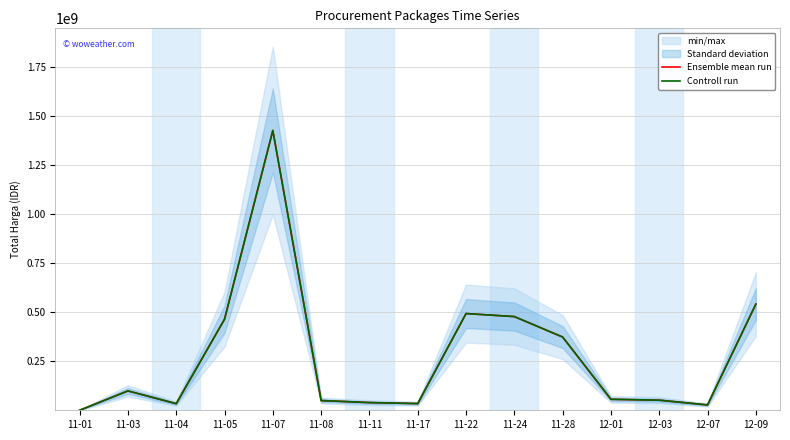

Is it true that Controll run equals 30402662 at 12-01?

False